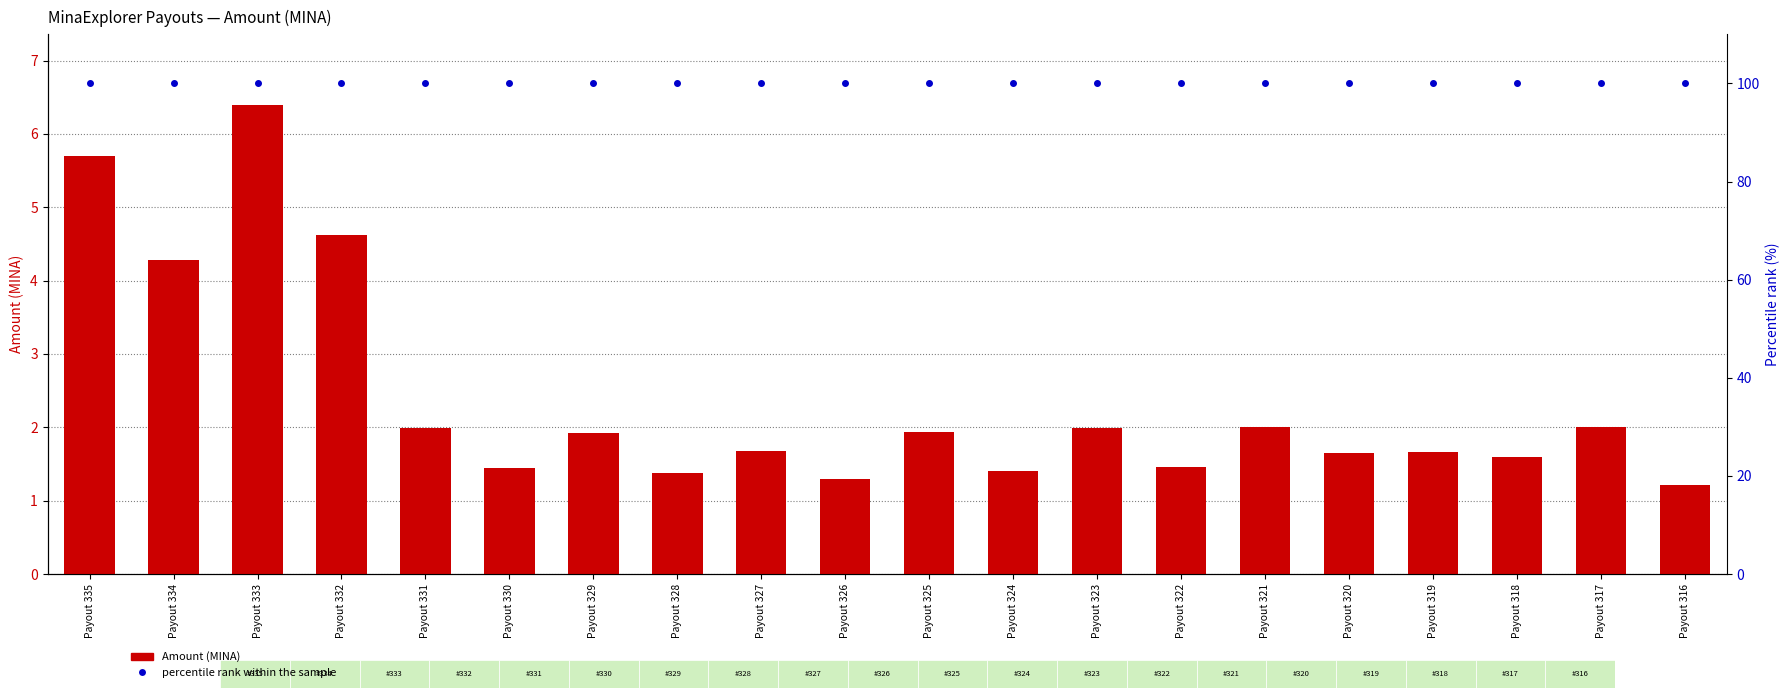

What is the difference between the highest and lowest values at Payout 327?

98.3